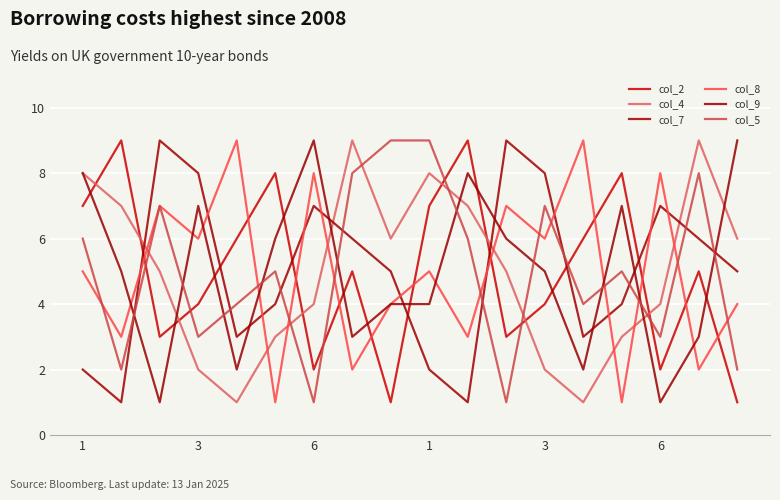

What is the difference between the maximum and minimum values in the col_9 series?

8